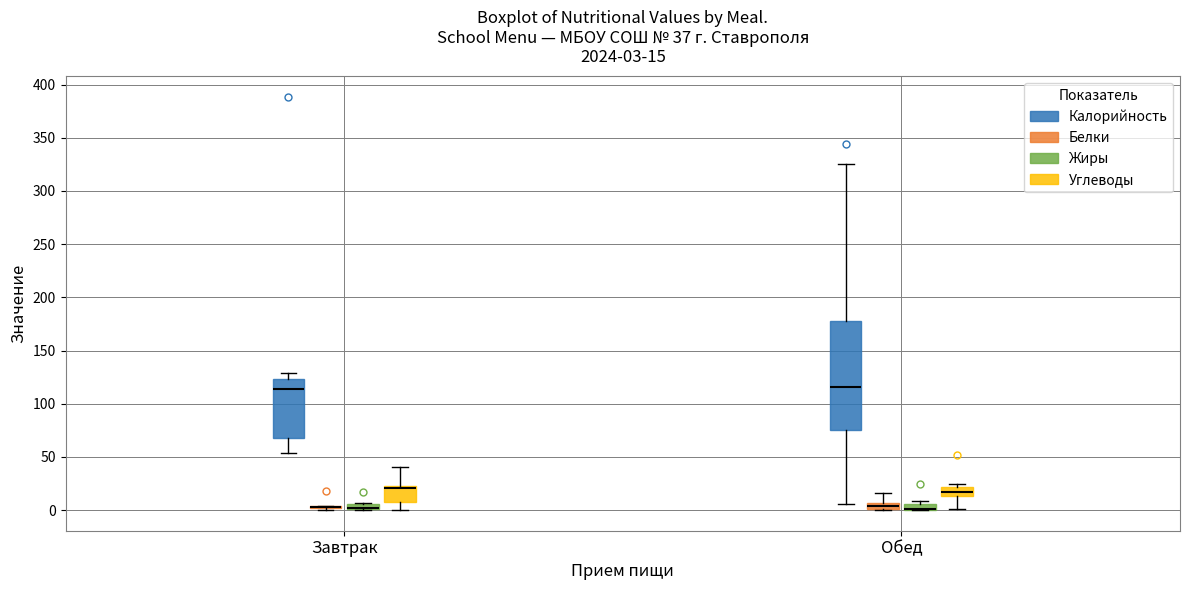

Which box is the tallest, from its lower edge to its upper edge?

Обед (Калорийность)